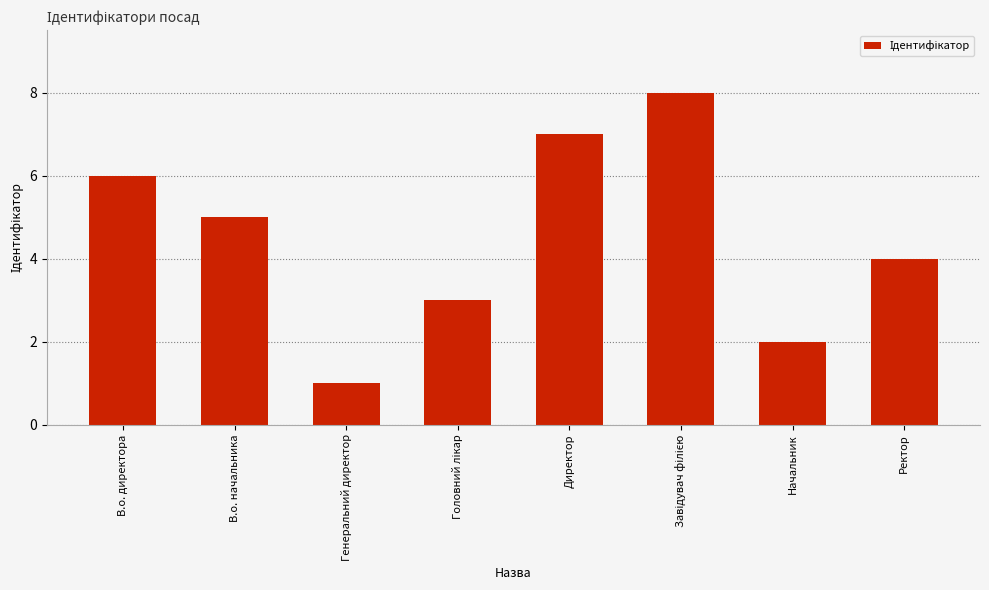

At which label does the data first exceed 5?

В.о. директора